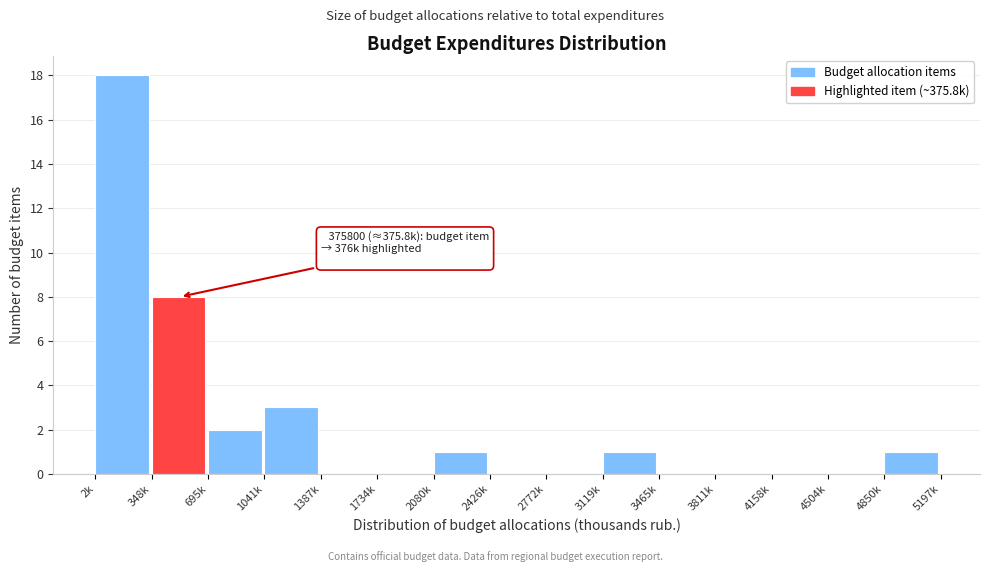

Reading right to left, list all the values displayed in this chart.

4850k=1	4504k=0	4158k=0	3811k=0	3465k=0	3119k=1	2772k=0	2426k=0	2080k=1	1734k=0	1387k=0	1041k=3	695k=2	348k=8	2k=18